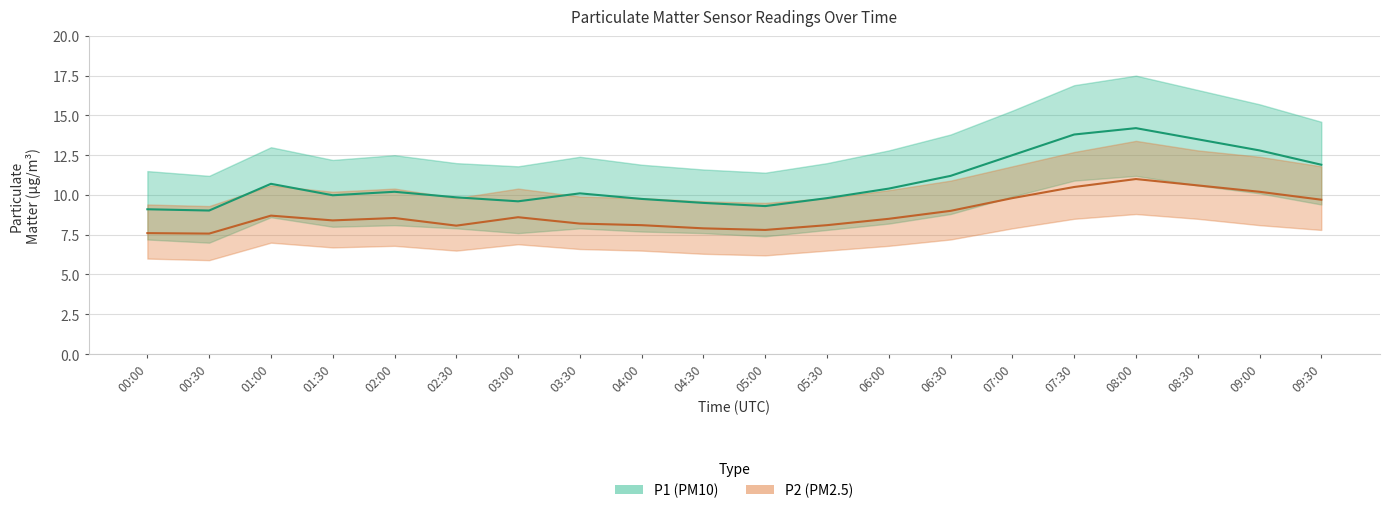

Reading right to left, list all the values displayed in this chart.

P1: 09:30=11.9	09:00=12.8	08:30=13.5	08:00=14.2	07:30=13.8	07:00=12.5	06:30=11.2	06:00=10.4	05:30=9.8	05:00=9.3	04:30=9.5	04:00=9.8	03:30=10.1	03:00=9.6	02:30=9.8	02:00=10.2	01:30=10.0	01:00=10.7	00:30=9.0	00:00=9.1
P1_upper: 09:30=14.6	09:00=15.7	08:30=16.6	08:00=17.5	07:30=16.9	07:00=15.3	06:30=13.8	06:00=12.8	05:30=12.0	05:00=11.4	04:30=11.6	04:00=11.9	03:30=12.4	03:00=11.8	02:30=12.0	02:00=12.5	01:30=12.2	01:00=13.0	00:30=11.2	00:00=11.5
P1_lower: 09:30=9.4	09:00=10.1	08:30=10.6	08:00=11.2	07:30=10.9	07:00=9.9	06:30=8.8	06:00=8.2	05:30=7.8	05:00=7.4	04:30=7.6	04:00=7.7	03:30=7.9	03:00=7.6	02:30=7.9	02:00=8.1	01:30=8.0	01:00=8.6	00:30=7.0	00:00=7.2
P2: 09:30=9.7	09:00=10.2	08:30=10.6	08:00=11.0	07:30=10.5	07:00=9.8	06:30=9.0	06:00=8.5	05:30=8.1	05:00=7.8	04:30=7.9	04:00=8.1	03:30=8.2	03:00=8.6	02:30=8.1	02:00=8.6	01:30=8.4	01:00=8.7	00:30=7.6	00:00=7.6
P2_upper: 09:30=11.8	09:00=12.4	08:30=12.8	08:00=13.4	07:30=12.7	07:00=11.8	06:30=10.9	06:00=10.3	05:30=9.8	05:00=9.5	04:30=9.6	04:00=9.8	03:30=9.9	03:00=10.4	02:30=9.8	02:00=10.4	01:30=10.2	01:00=10.6	00:30=9.3	00:00=9.4
P2_lower: 09:30=7.8	09:00=8.1	08:30=8.5	08:00=8.8	07:30=8.5	07:00=7.9	06:30=7.2	06:00=6.8	05:30=6.5	05:00=6.2	04:30=6.3	04:00=6.5	03:30=6.6	03:00=6.9	02:30=6.5	02:00=6.8	01:30=6.7	01:00=7.0	00:30=5.9	00:00=6.0